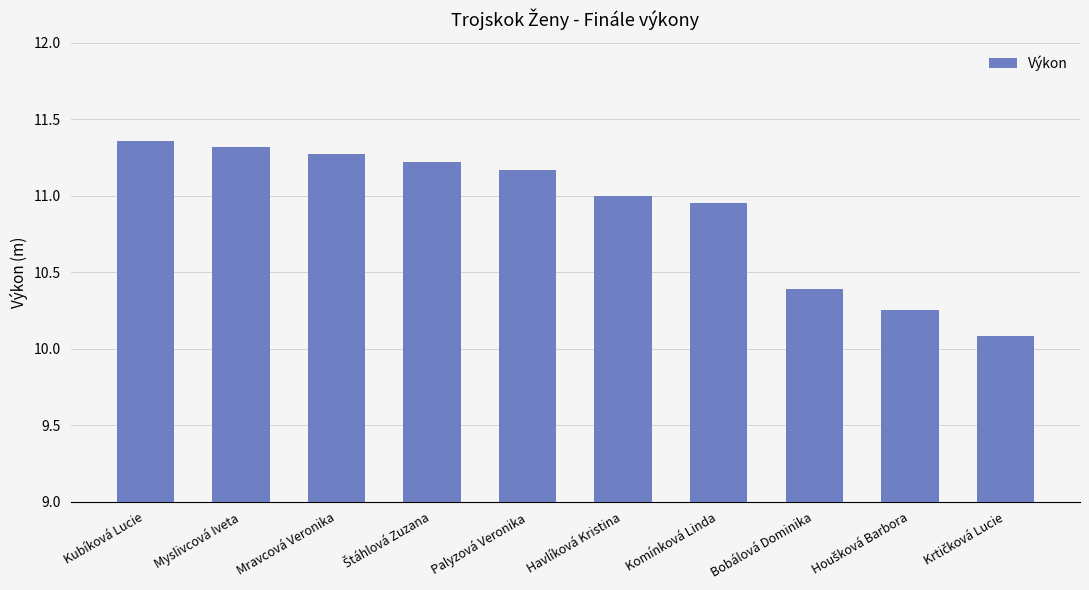

The chart shows a value of 11.3 at Myslivcová Iveta. True or false?

True